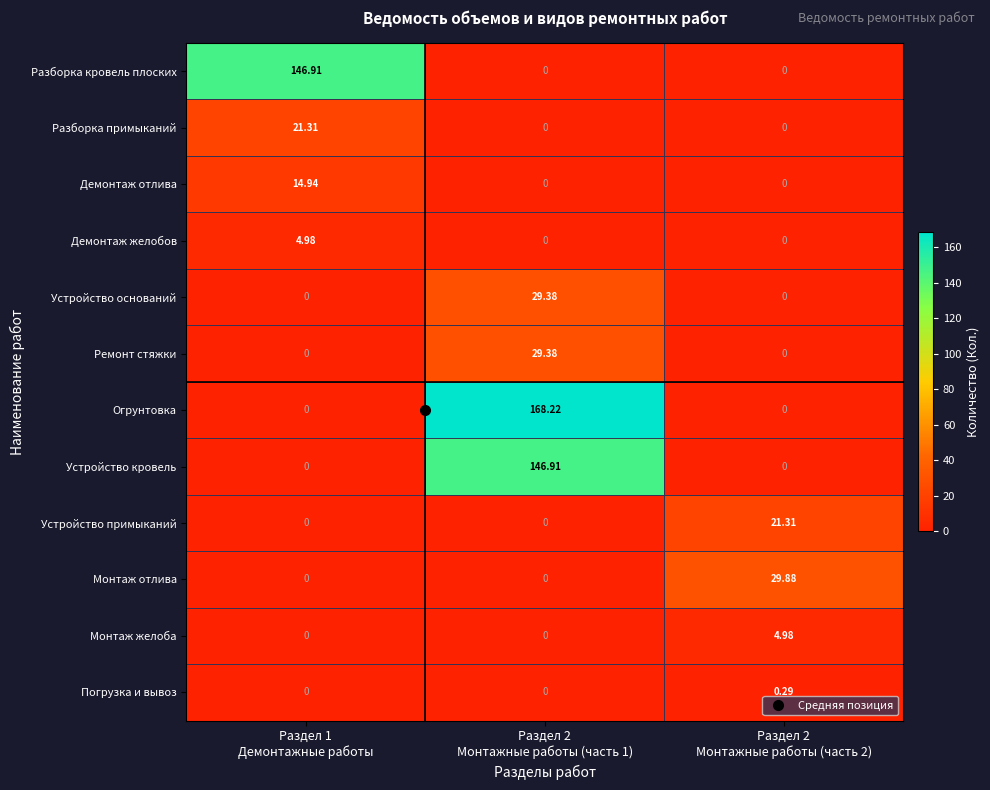

Which series has the widest spread of values?

Огрунтовка